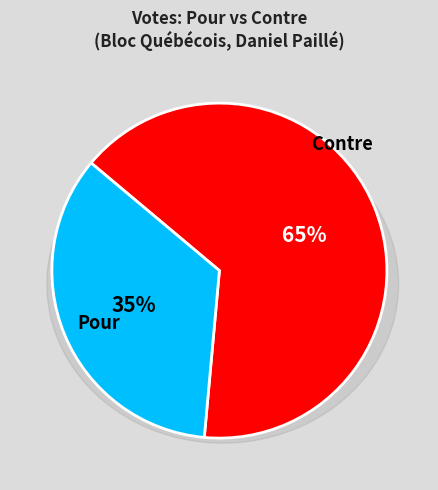

True or false: Pour accounts for 73% of the total.

False